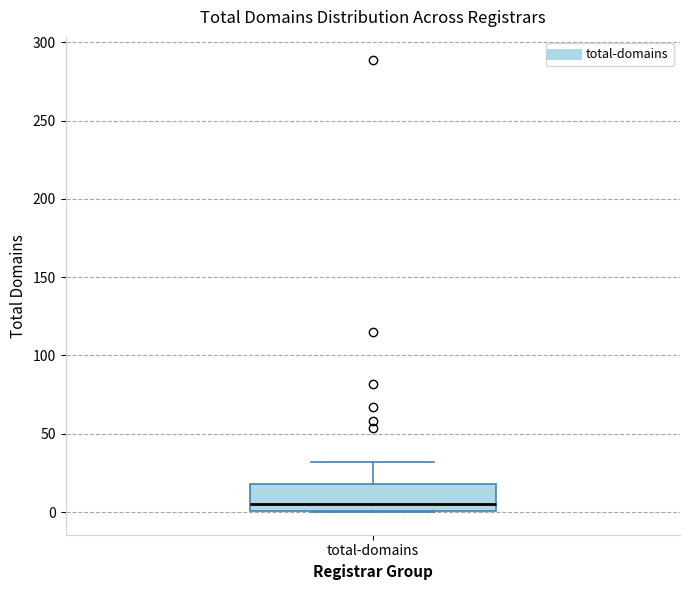

Read this box plot against the y-axis: the position of the median line, the range covered by the box, and the ends of both whiskers. The values are not printed on the chart, so give them approximately, as read against the axis.

median 5, box 0 to 20, whiskers 0 to 30